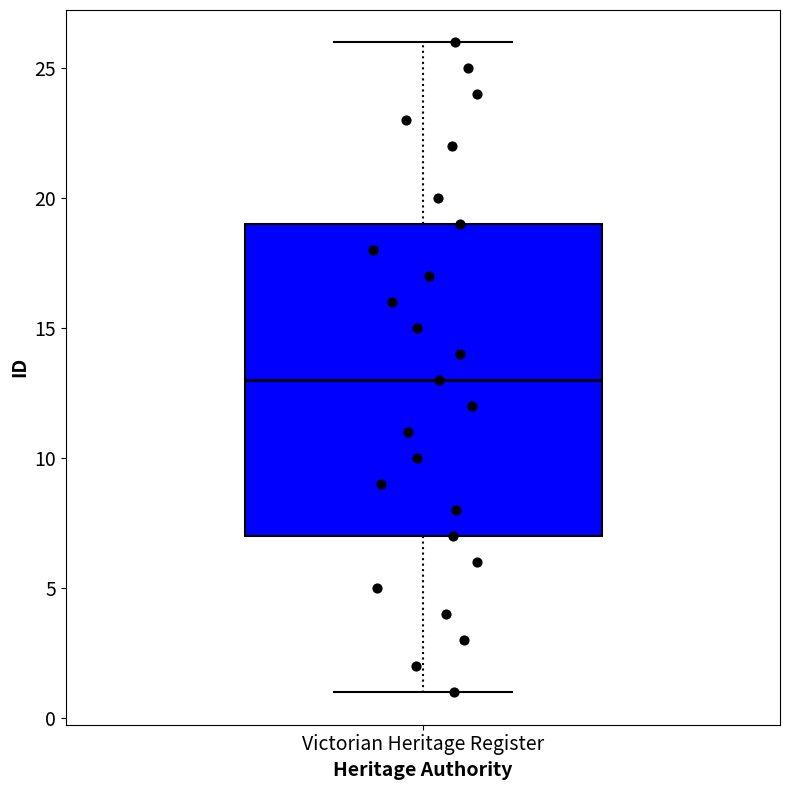

Transcribe this box plot: give where the median line is, the range the box spans, and where the two whiskers end, as read against the y-axis. The values are not printed on the chart, so give them approximately, as read against the axis.

median 13, box 7 to 19, whiskers 1 to 26